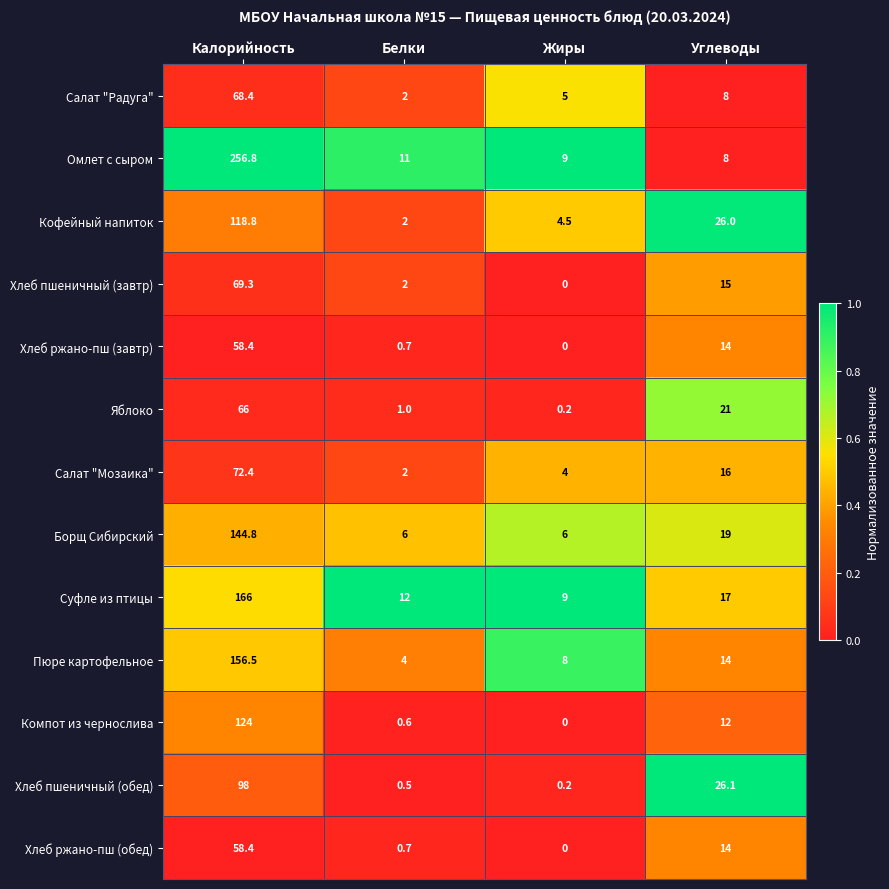

Is it true that Хлеб ржано-пш (завтр) equals 0.7 at Белки?

True